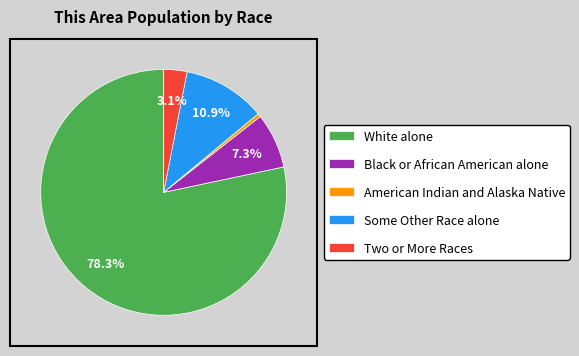

Which category has the smallest portion of the pie?

American Indian and Alaska Native